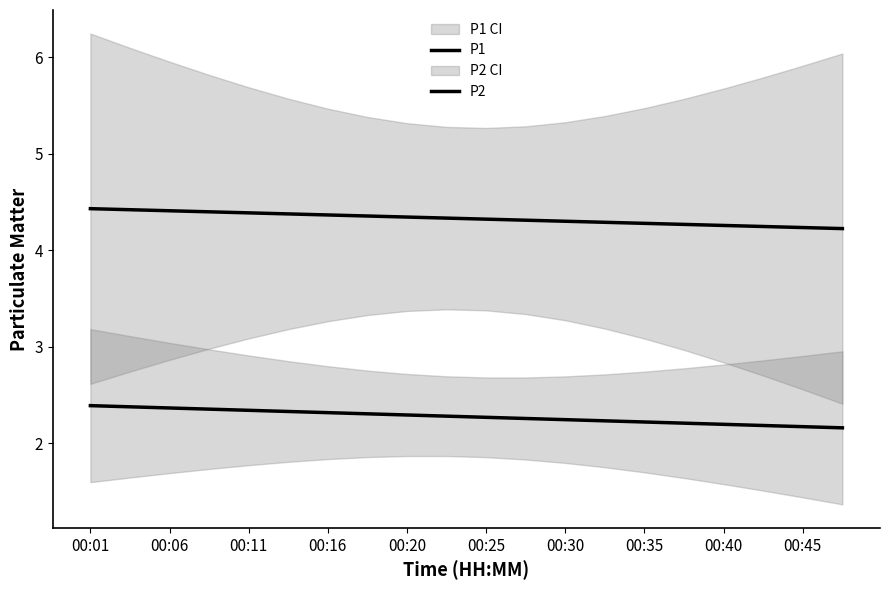

What are all the series names shown in the legend?

P1, P2